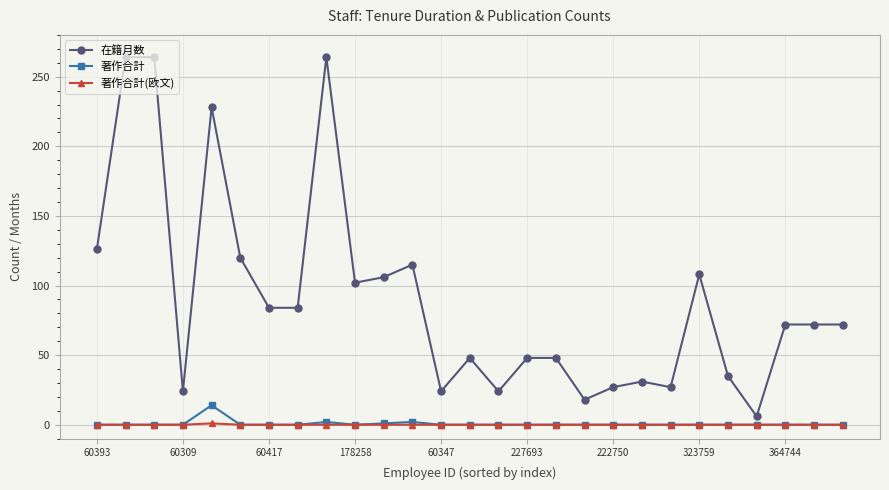

What is the maximum value for 在籍月数?

264